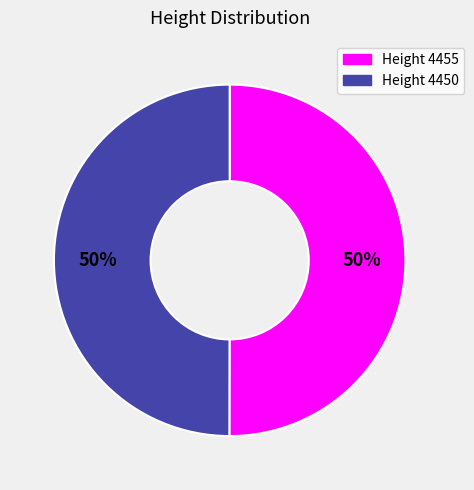

To the nearest percent, what is the average slice percentage?

50%